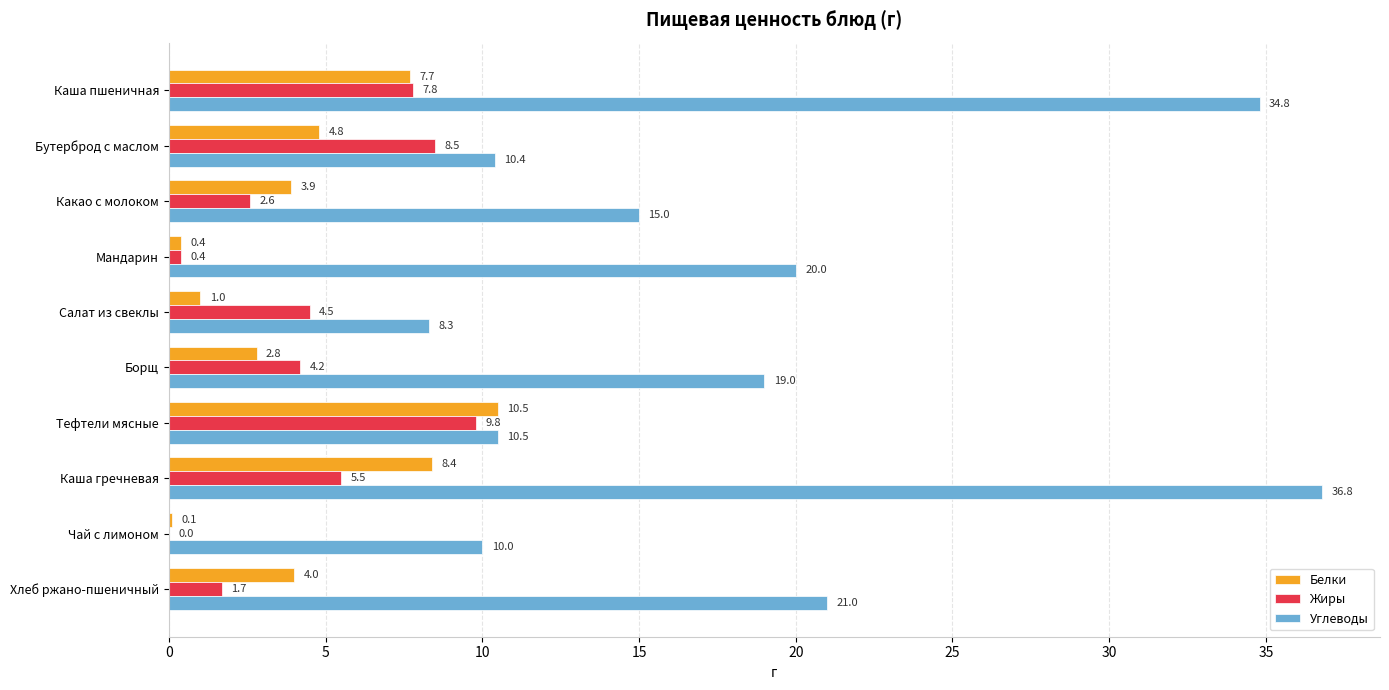

How many series are shown in this chart?

3